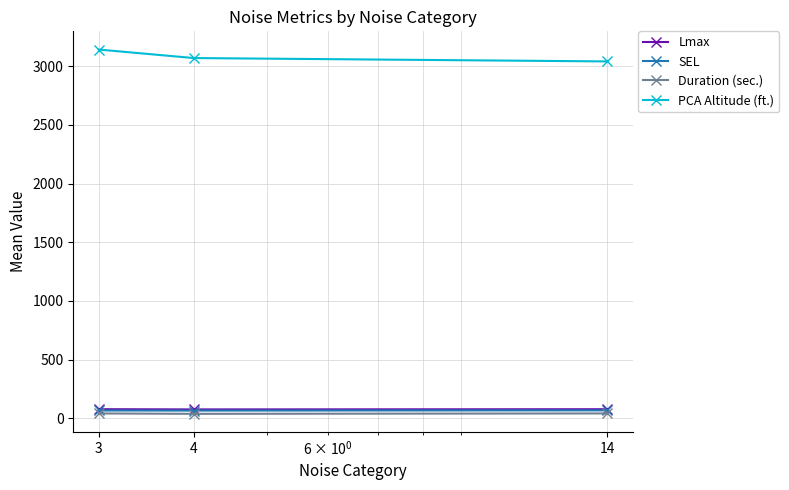

Count the SEL values in the range 65 to 67.

2